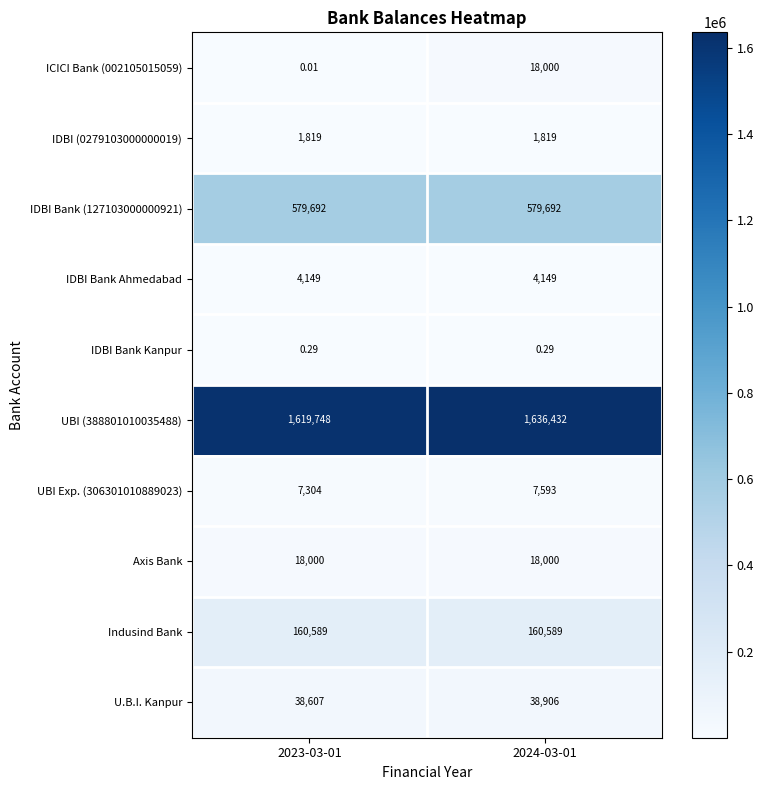

How many series are shown in this chart?

10